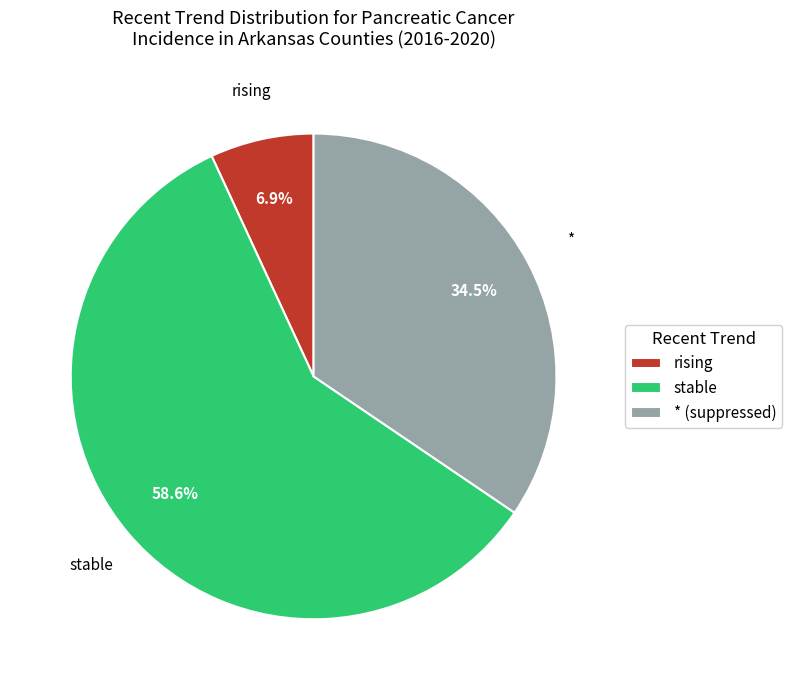

Is the sum of * and rising greater than half?

No